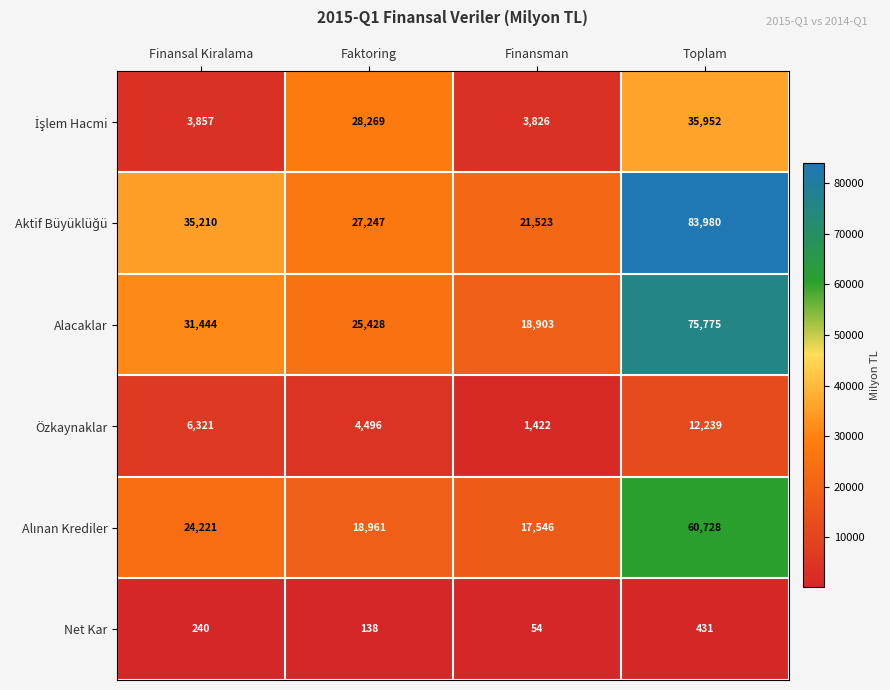

What is the spread (max minus min) of values at Toplam?

83549